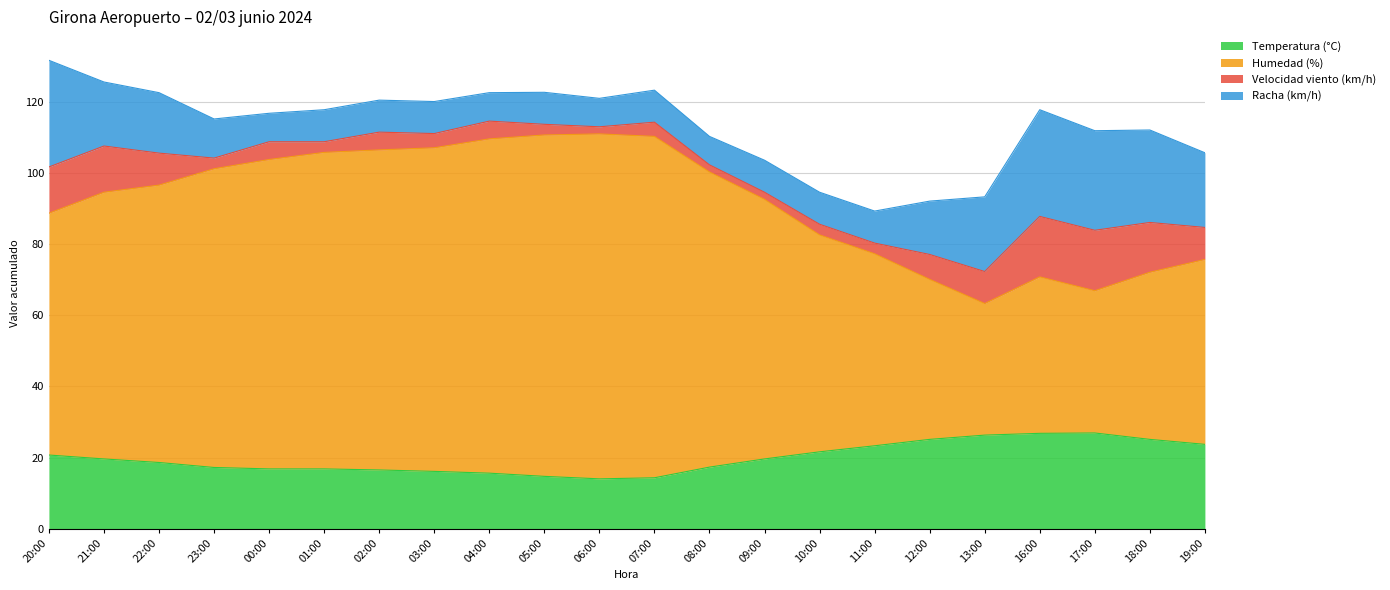

True or false: Humedad (%) has more than 1 points higher than both neighbors.

True